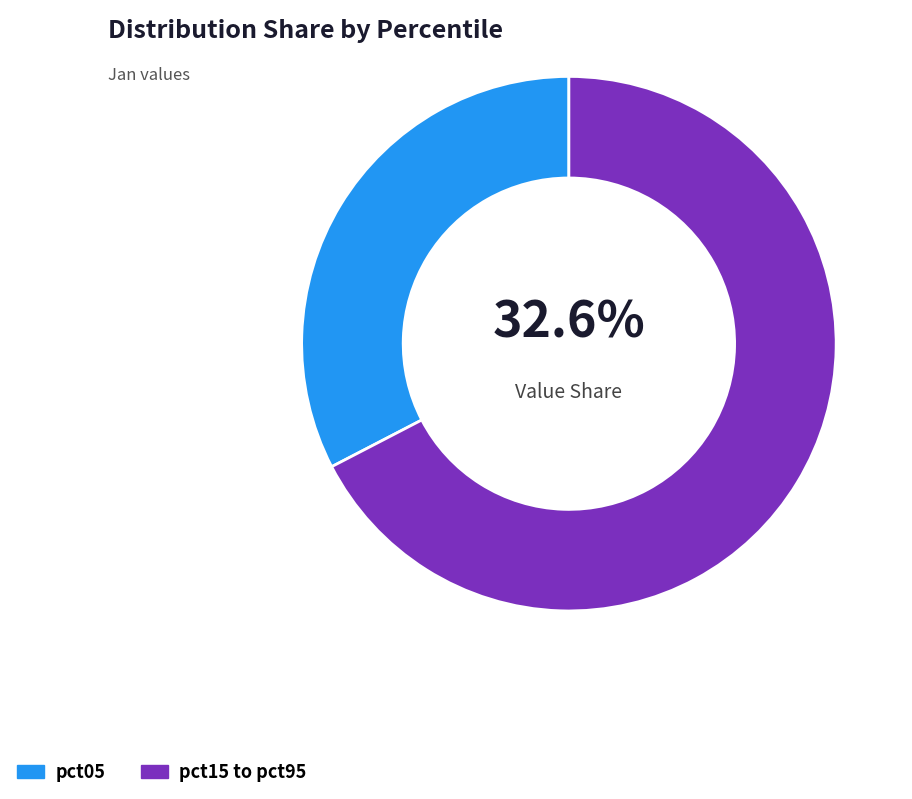

Which slice represents more than half of the pie?

pct15 to pct95